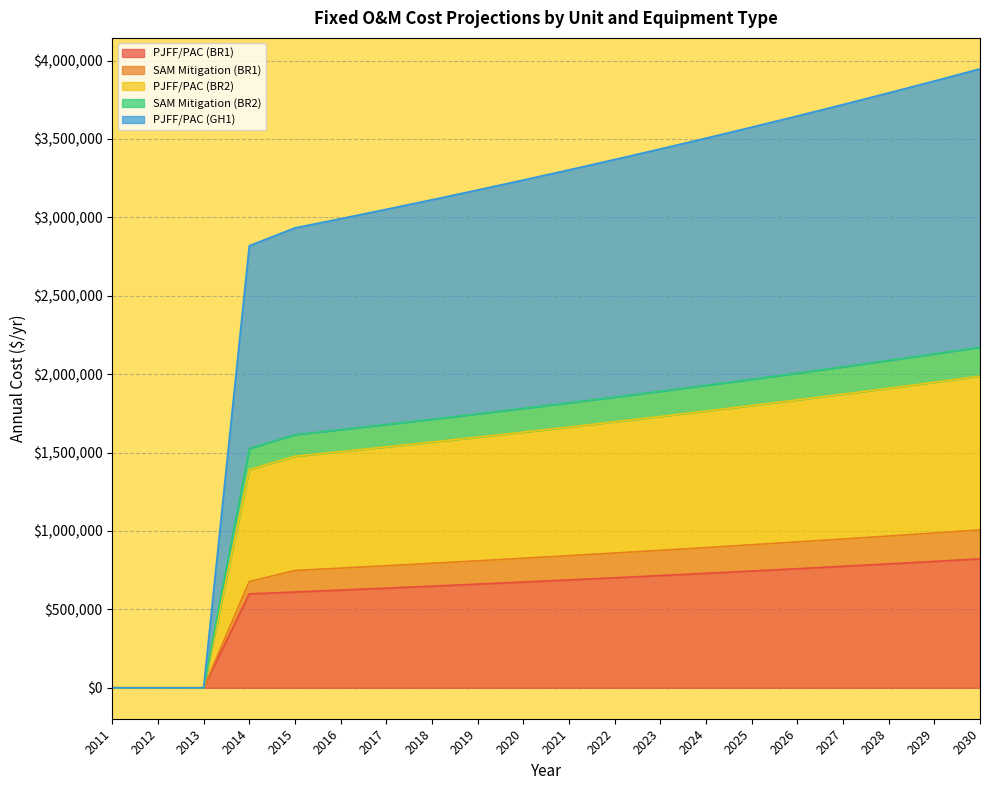

What is the maximum value for PJFF/PAC (BR1)?

822136.8